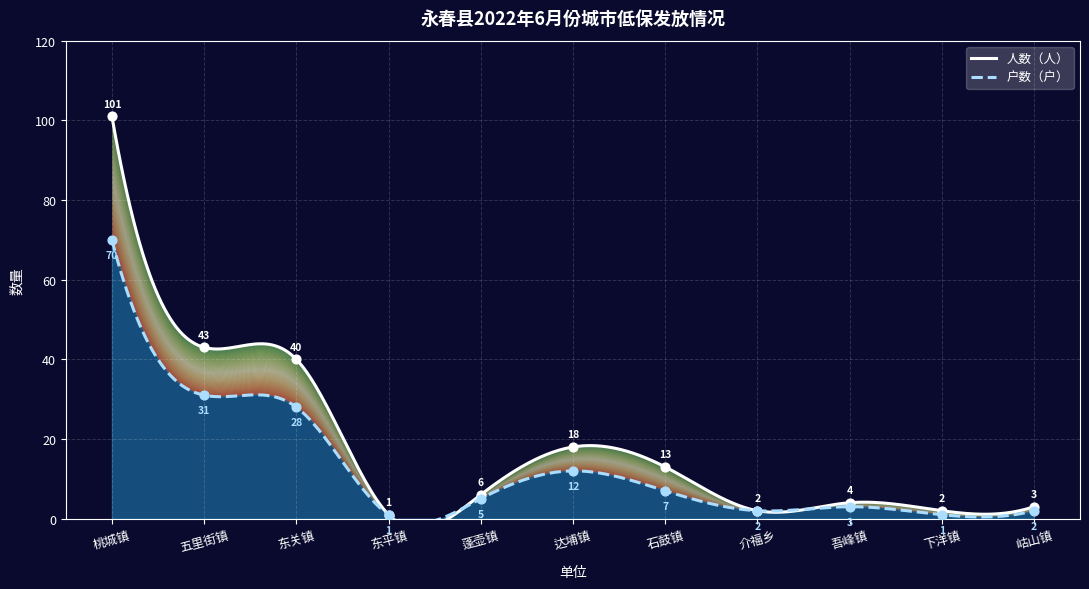

Is the value of 人数（人） at 达埔镇 greater than the value of 户数（户） at 吾峰镇?

Yes